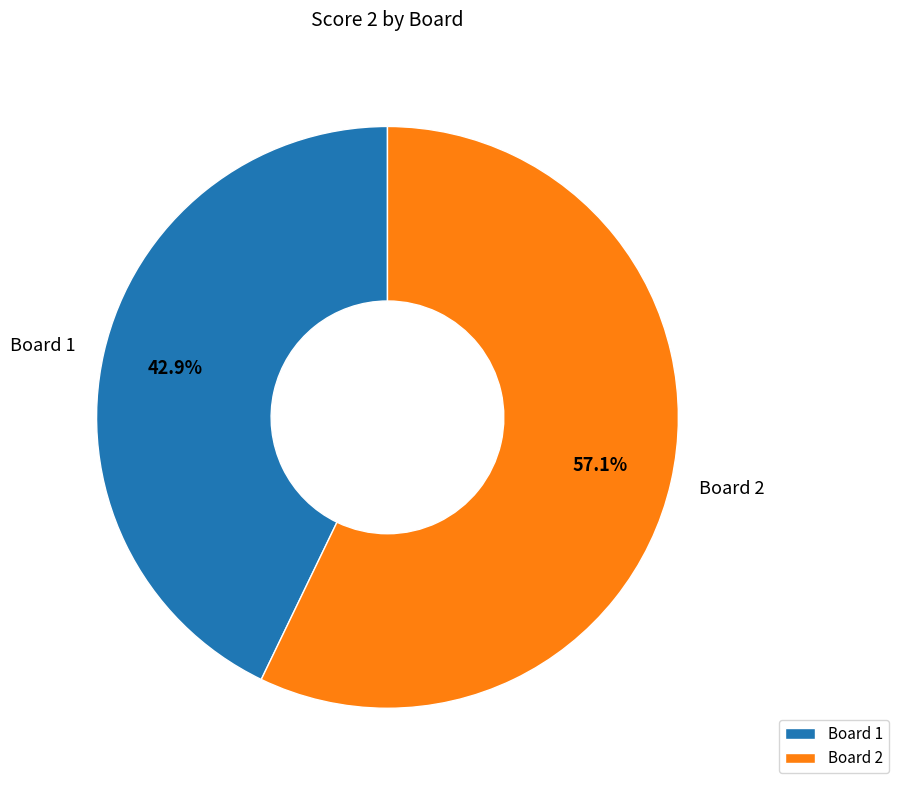

Approximately how many times larger is the value at Board 1 compared to Board 2?

0.8